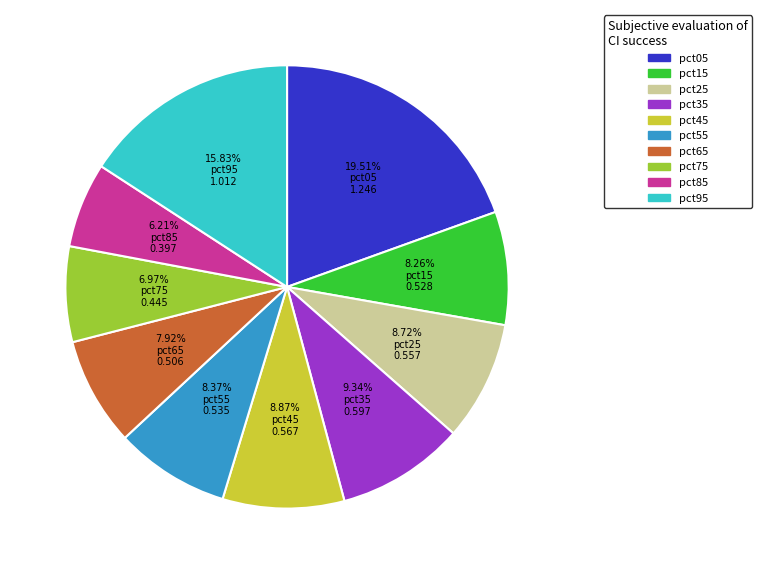

What percentage is NOT represented by pct55?

91.6%